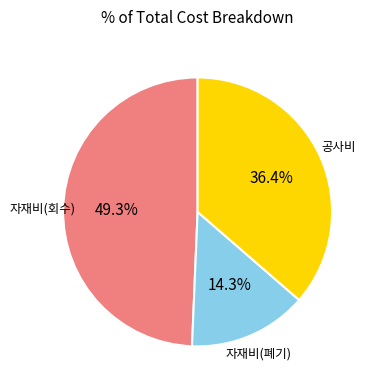

Rank the categories by value from lowest to highest.

자재비(폐기), 공사비, 자재비(회수)